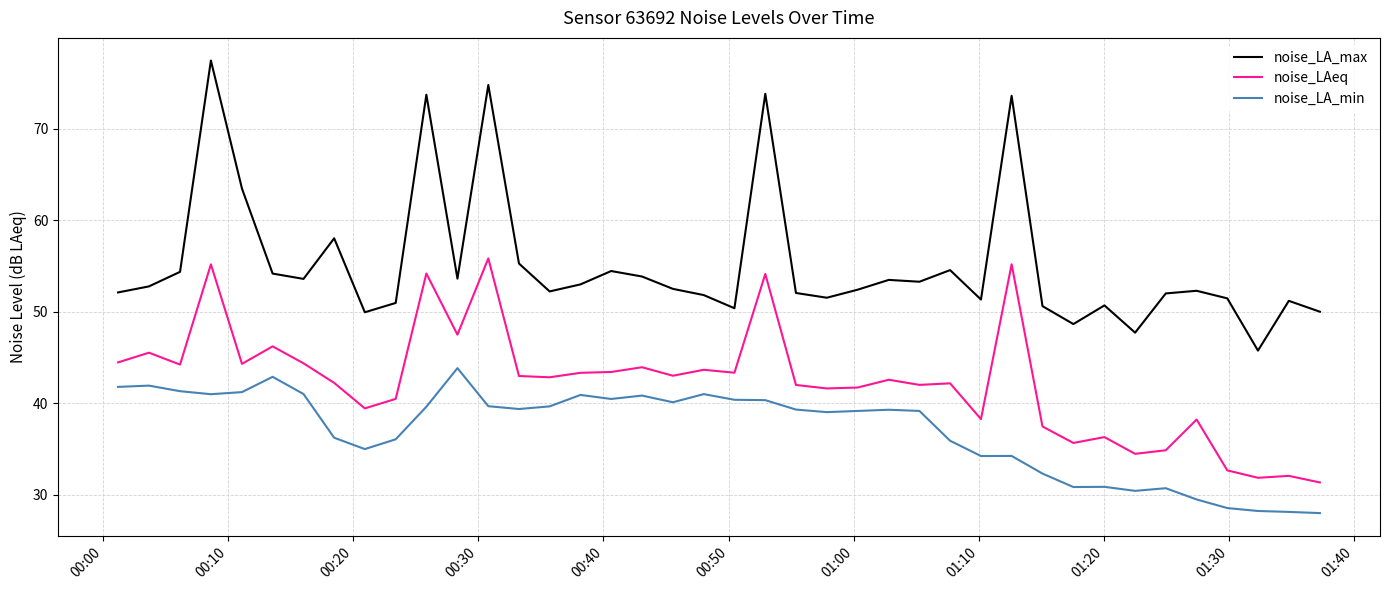

What is the difference between the second highest and second lowest values in the noise_LA_min series?

14.8